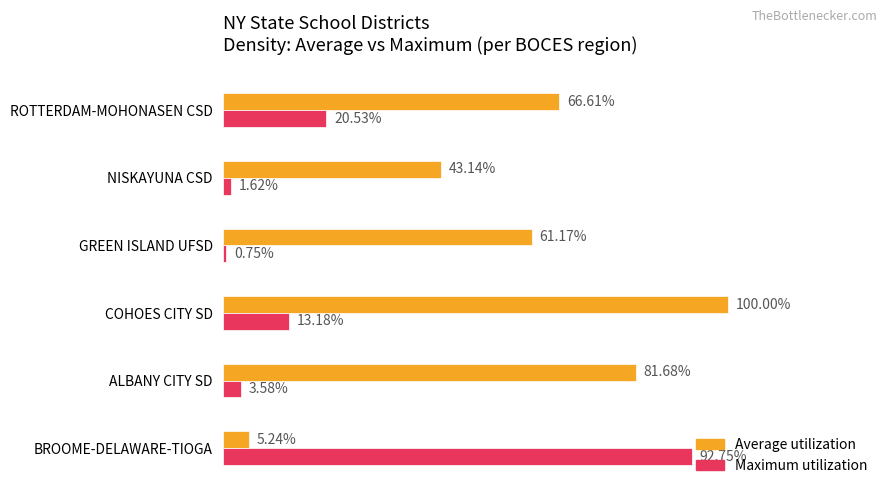

At which label does Maximum utilization reach its peak?

BROOME-DELAWARE-TIOGA